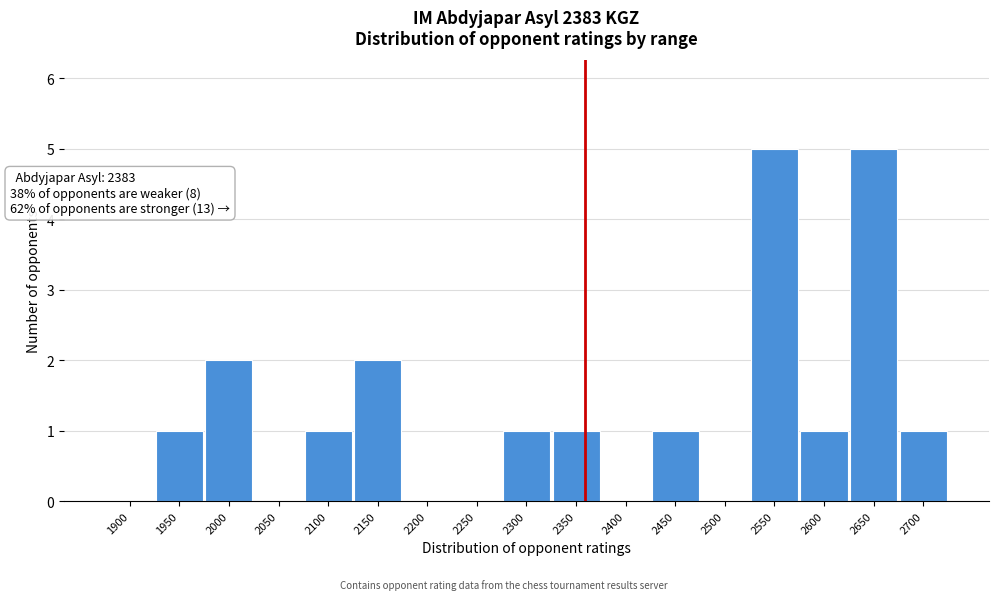

Reading left to right, transcribe all the data shown in this chart.

1900=0	1950=1	2000=2	2050=0	2100=1	2150=2	2200=0	2250=0	2300=1	2350=1	2400=0	2450=1	2500=0	2550=5	2600=1	2650=5	2700=1